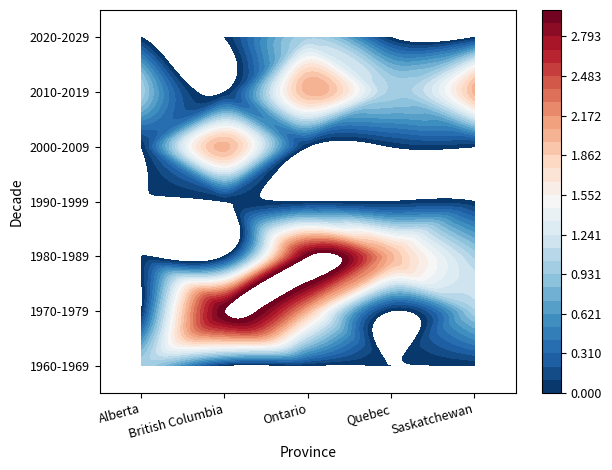

Reading right to left, extract all data points from this chart.

1960-1969: Saskatchewan=0	Quebec=0	Ontario=0	British Columbia=0	Alberta=1
1970-1979: Saskatchewan=1	Quebec=0	Ontario=2	British Columbia=3	Alberta=0
1980-1989: Saskatchewan=1	Quebec=2	Ontario=3	British Columbia=0	Alberta=0
1990-1999: Saskatchewan=0	Quebec=0	Ontario=0	British Columbia=0	Alberta=0
2000-2009: Saskatchewan=0	Quebec=0	Ontario=0	British Columbia=2	Alberta=0
2010-2019: Saskatchewan=2	Quebec=1	Ontario=2	British Columbia=0	Alberta=1
2020-2029: Saskatchewan=0	Quebec=0	Ontario=1	British Columbia=0	Alberta=0